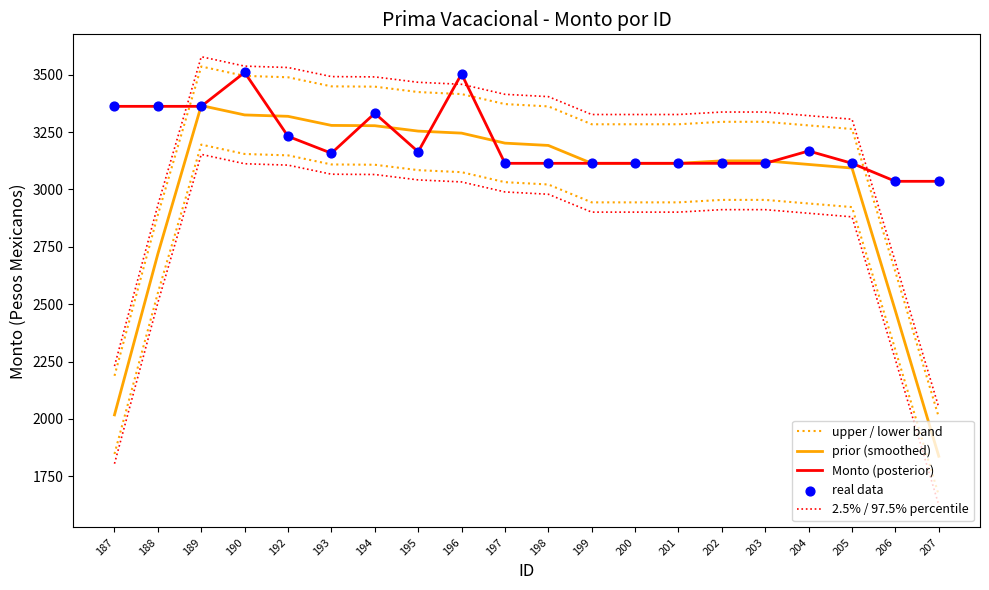

Which series contains the highest Y value?

2.5% / 97.5% percentile